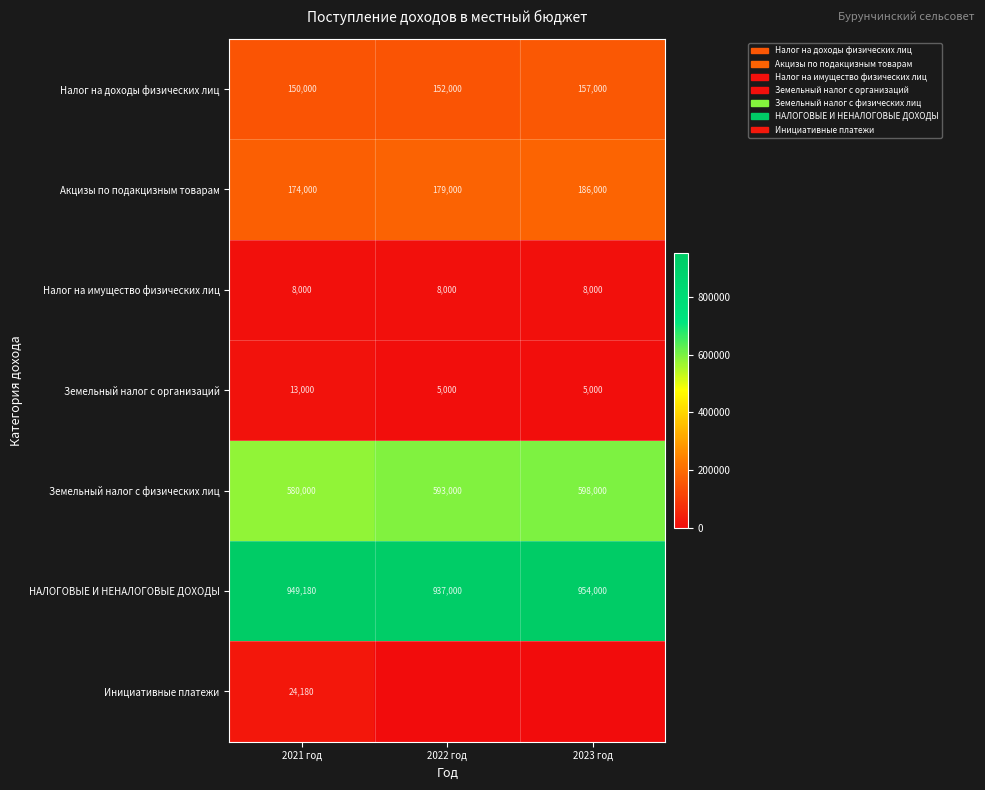

What is the sum of the Земельный налог с физических лиц values at 2023 год and 2021 год?

1178000